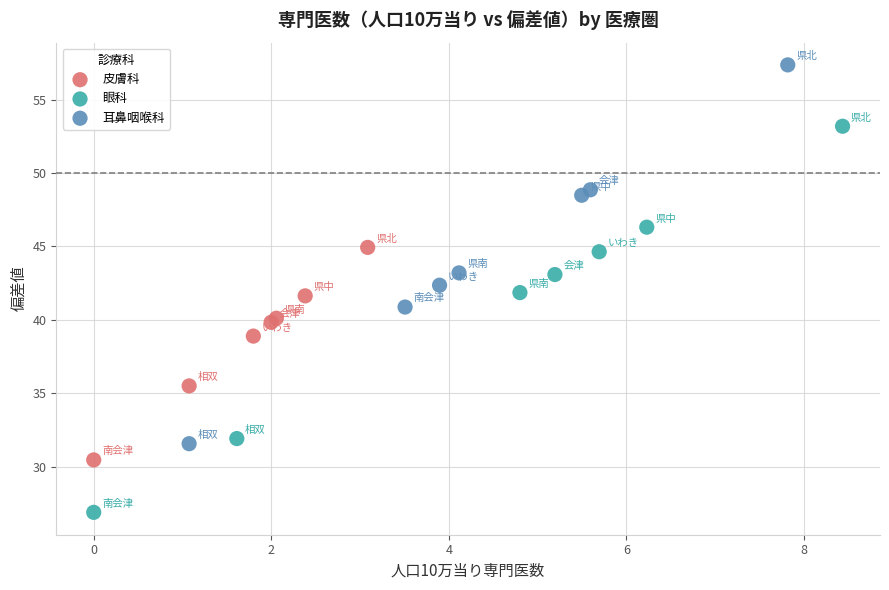

Which series contains the highest Y value?

耳鼻咽喉科